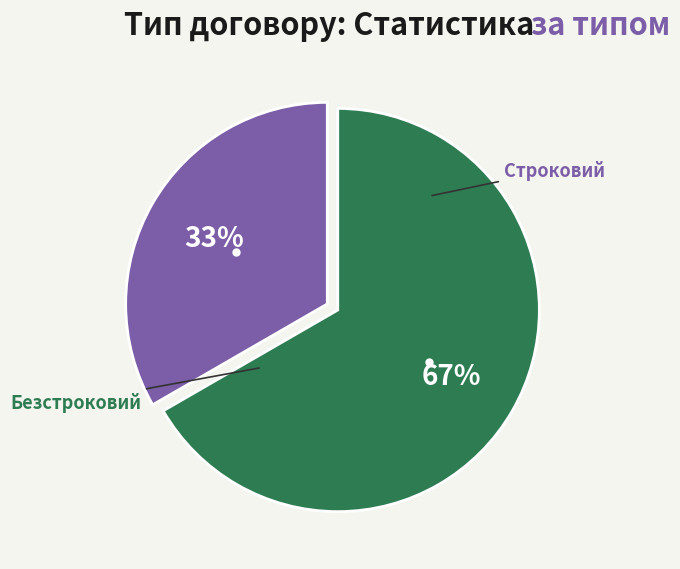

To the nearest percent, what is the average slice percentage?

50%